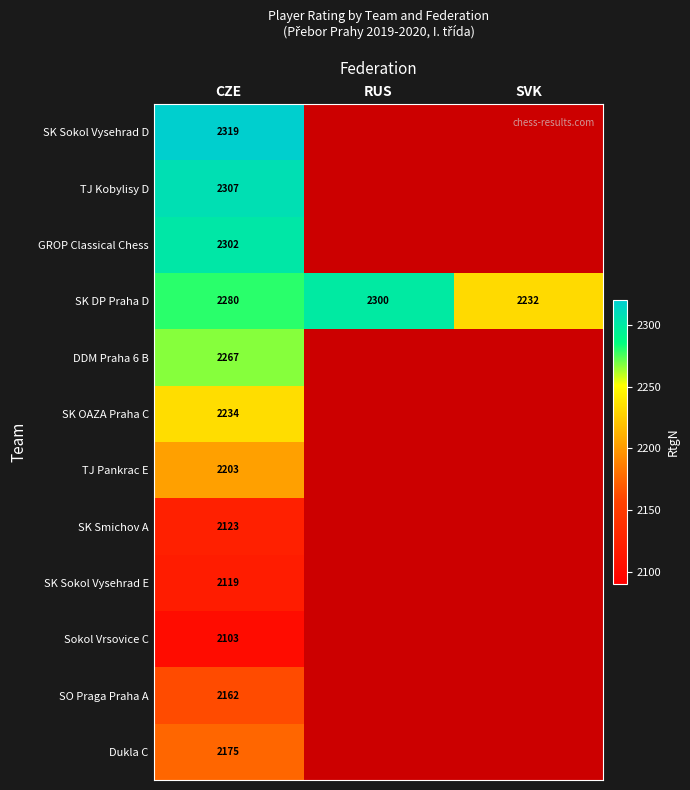

True or false: Sokol Vrsovice C has a value of 2103 at CZE.

True